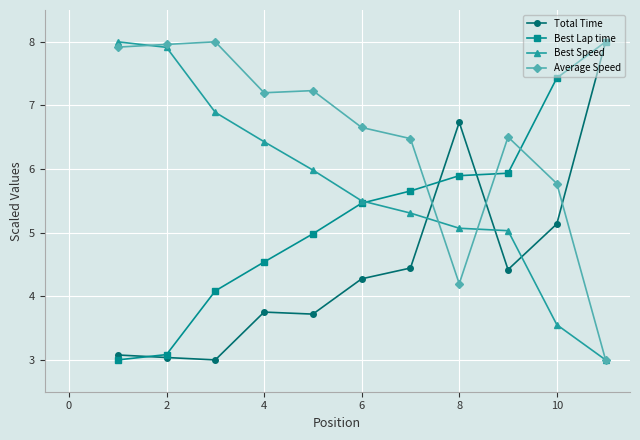

What is the maximum value for Average Speed?

8.0